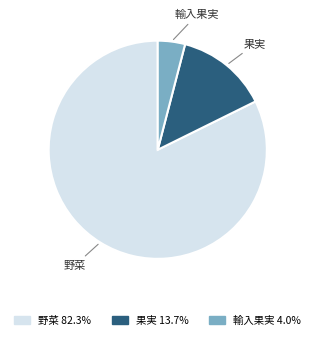

Is it true that 野菜 is 82% of the pie?

True